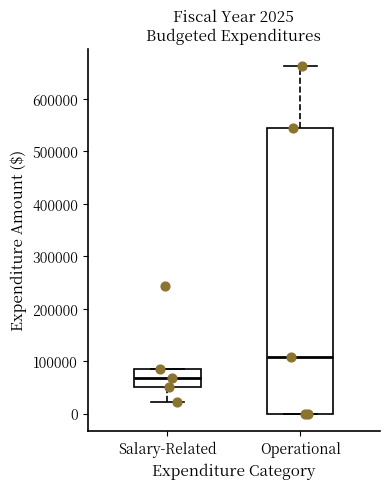

Which box's median line is the lowest?

Salary-Related